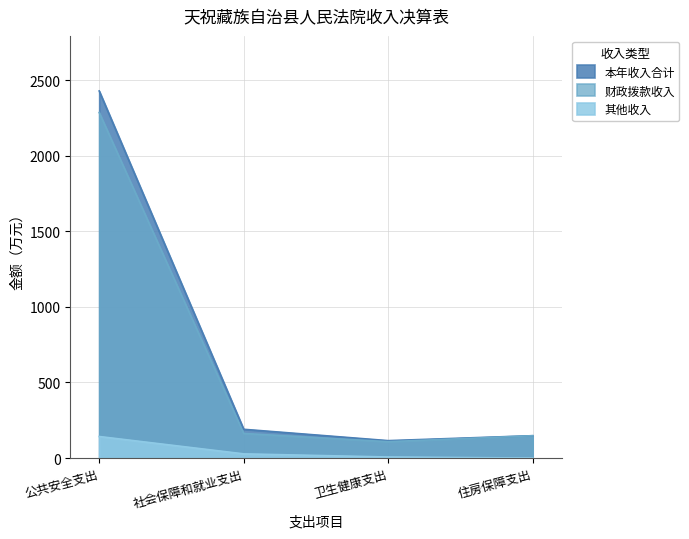

What is the total value across all series at 住房保障支出?

295.7